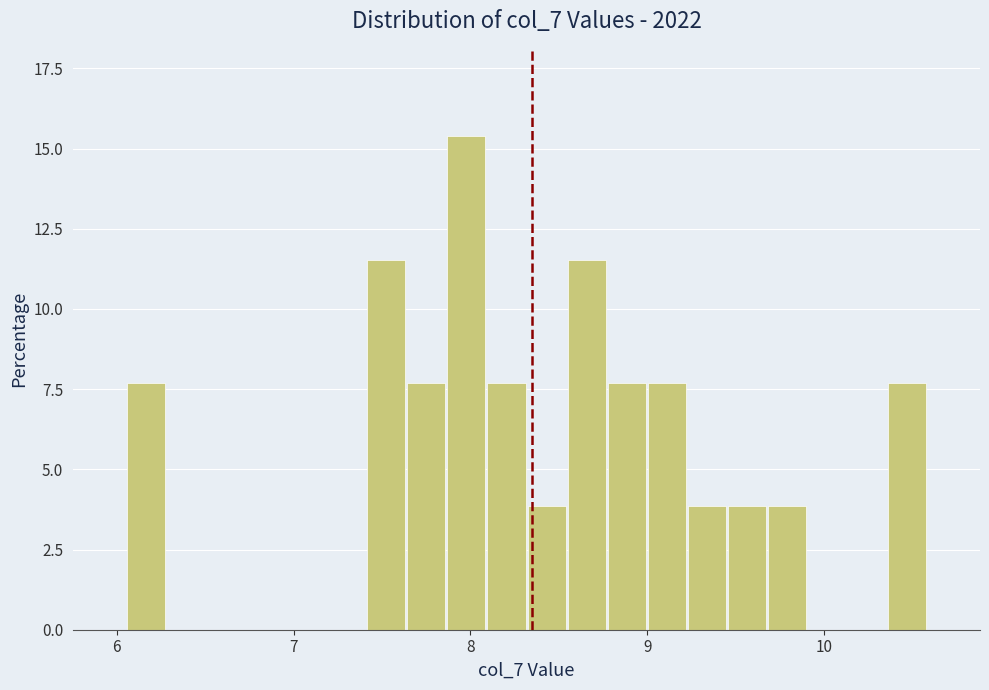

Around what value on the x-axis is the tallest bar? Give the approximate position of its centre, as read against the axis.

8.0